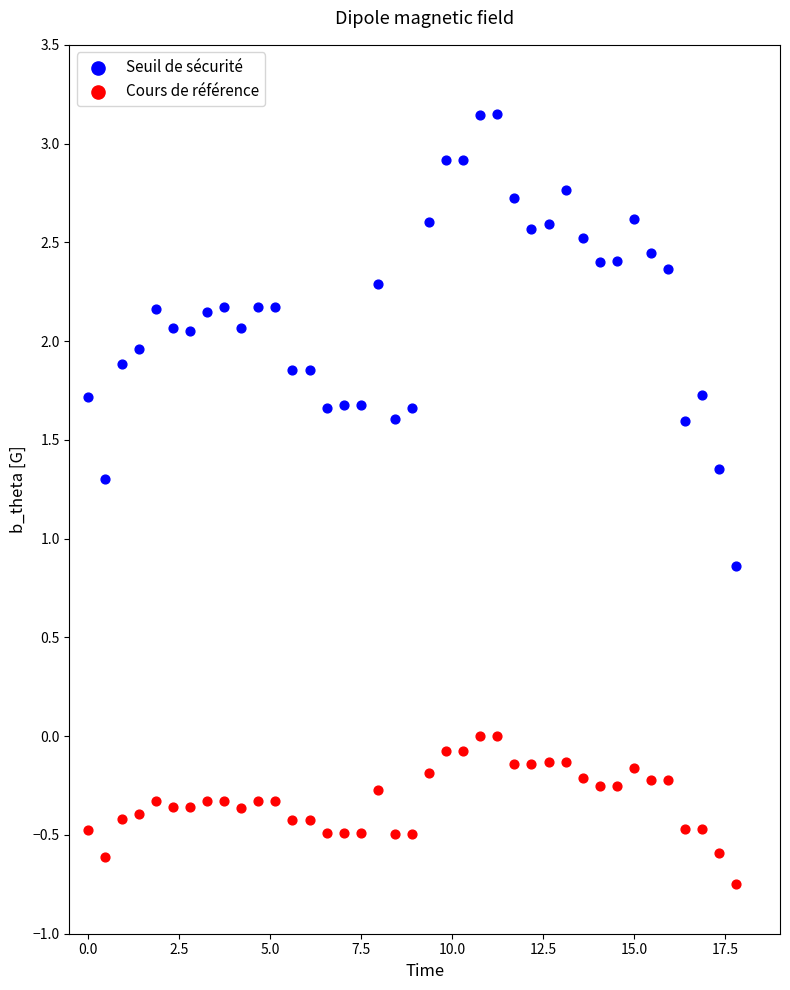

What is the X range (max minus min) for the scatter plot?

17.8